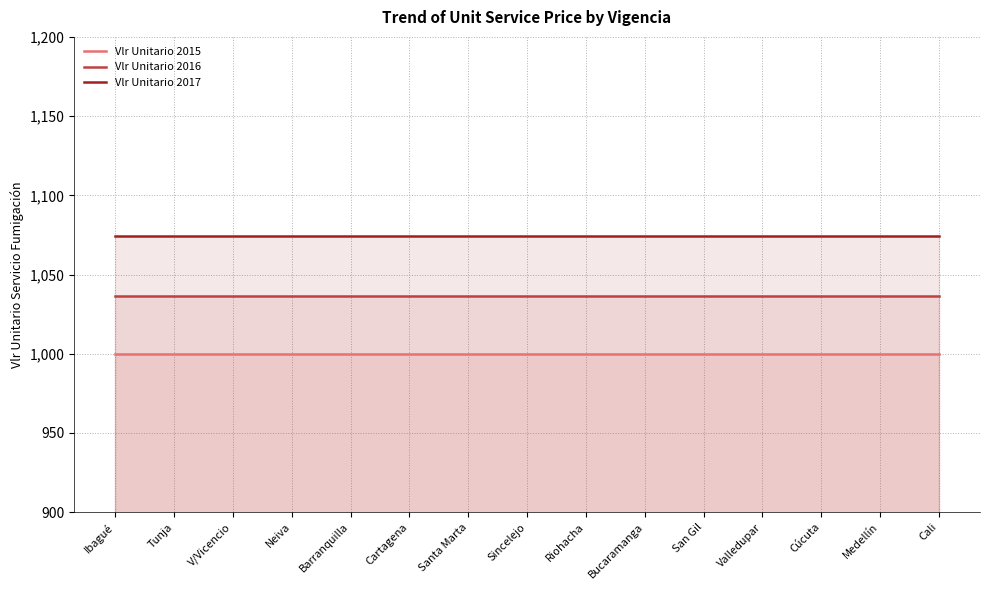

What are all the series names shown in the legend?

Vlr Unitario 2015, Vlr Unitario 2016, Vlr Unitario 2017